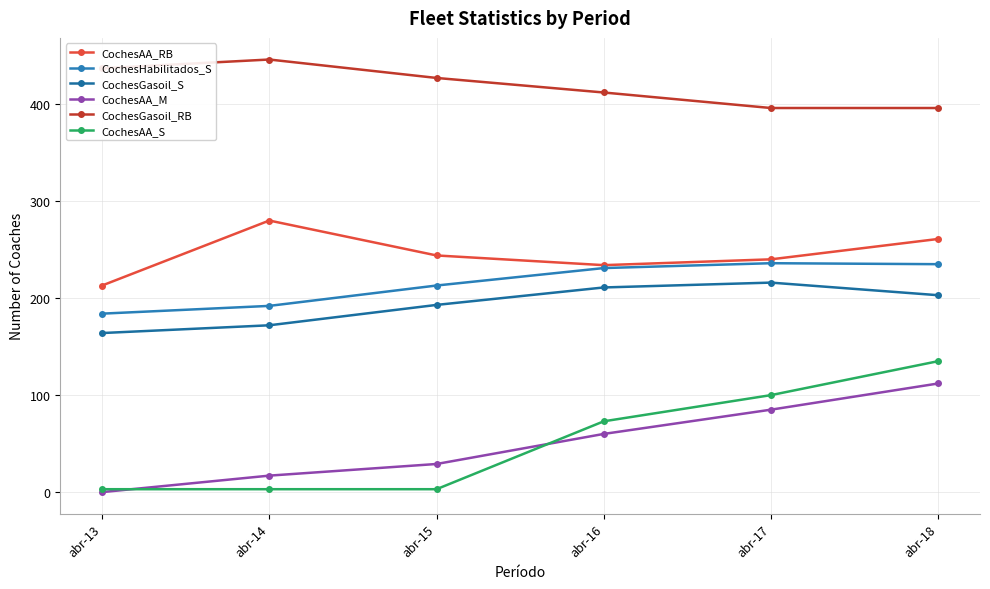

Does the chart have visible grid lines?

Yes